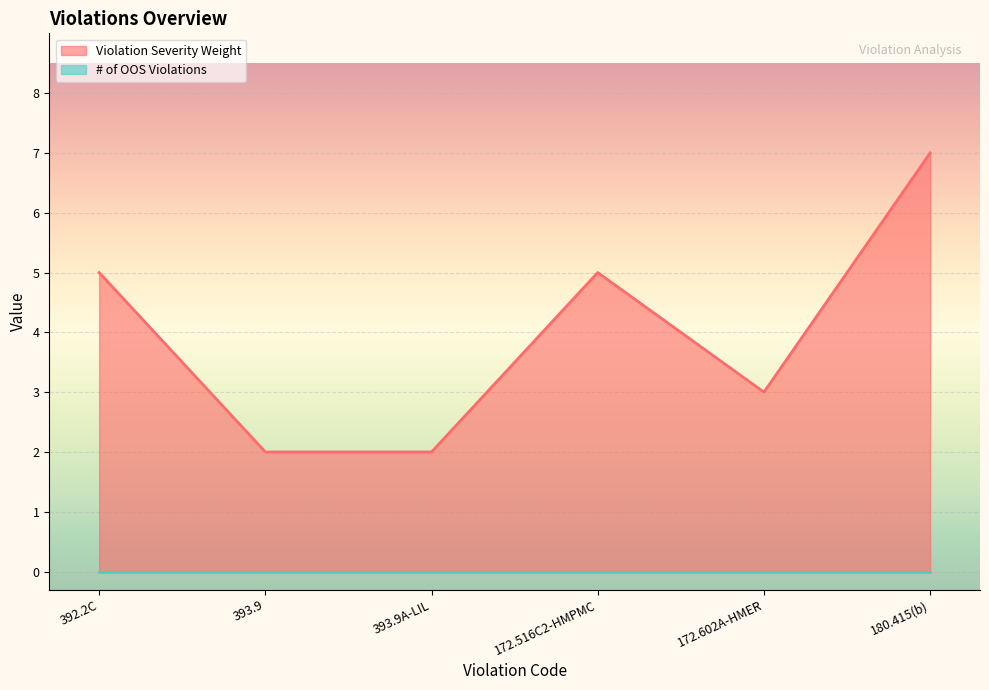

The value at 393.9A-LIL is 2. True or false?

True